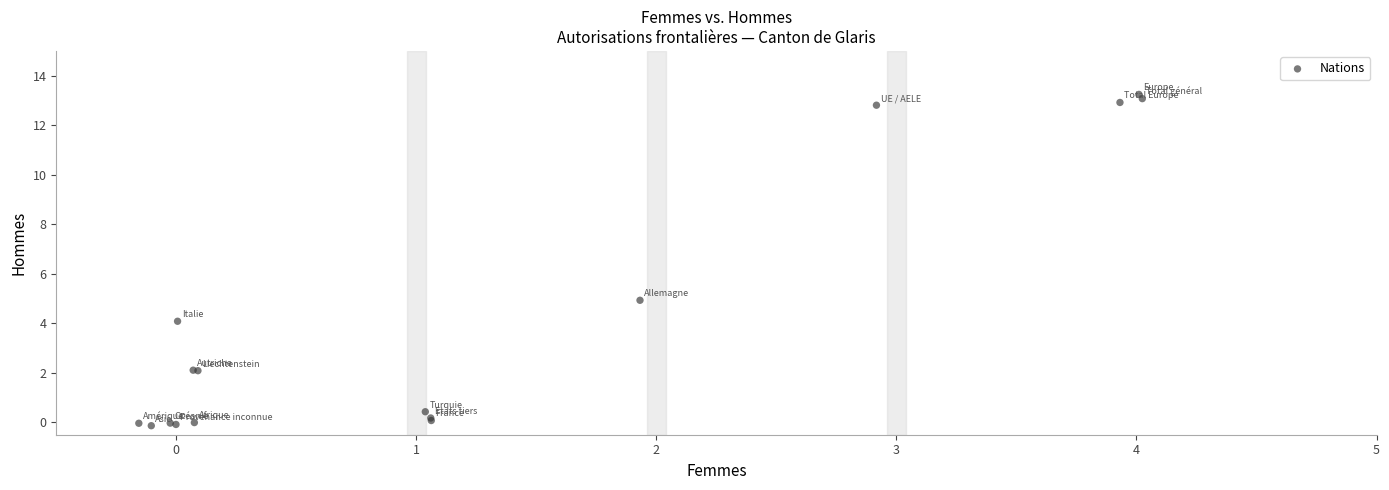

What Y value in the scatter plot is closest to 6?

4.9